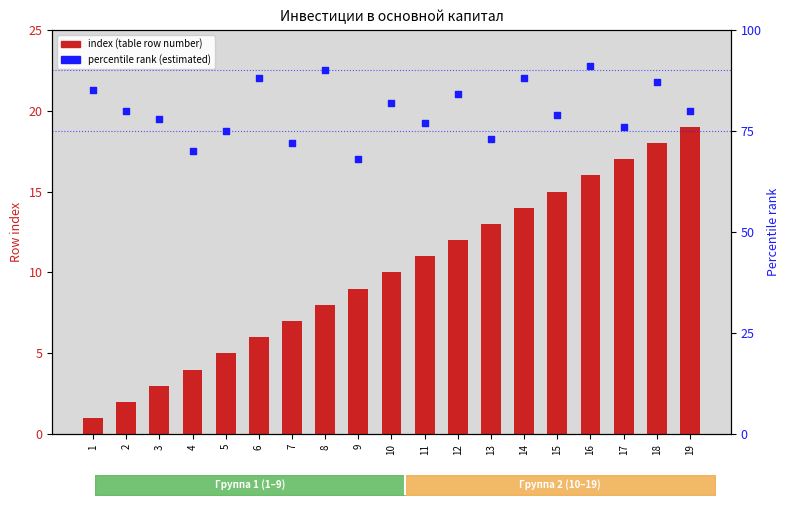

Which series reaches the maximum Y coordinate?

percentile rank (estimated)